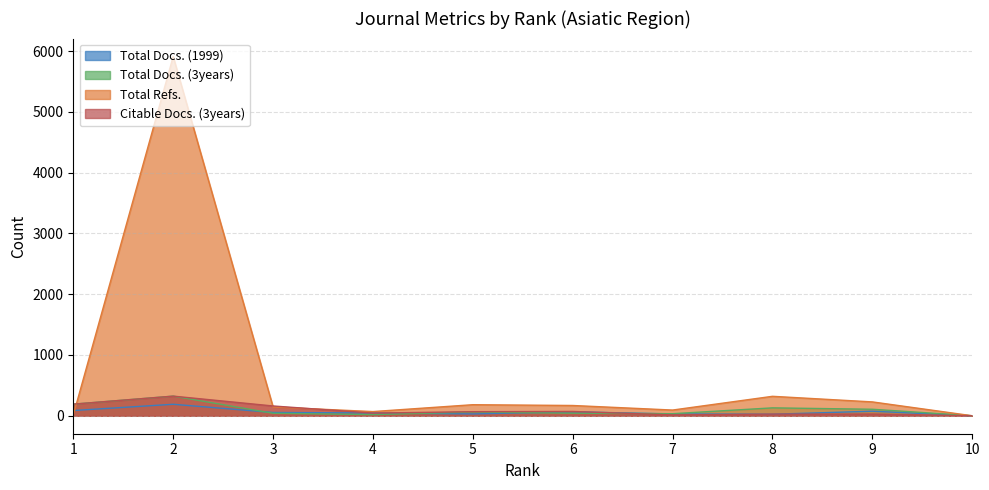

Which series has the largest range (max minus min)?

Total Refs.